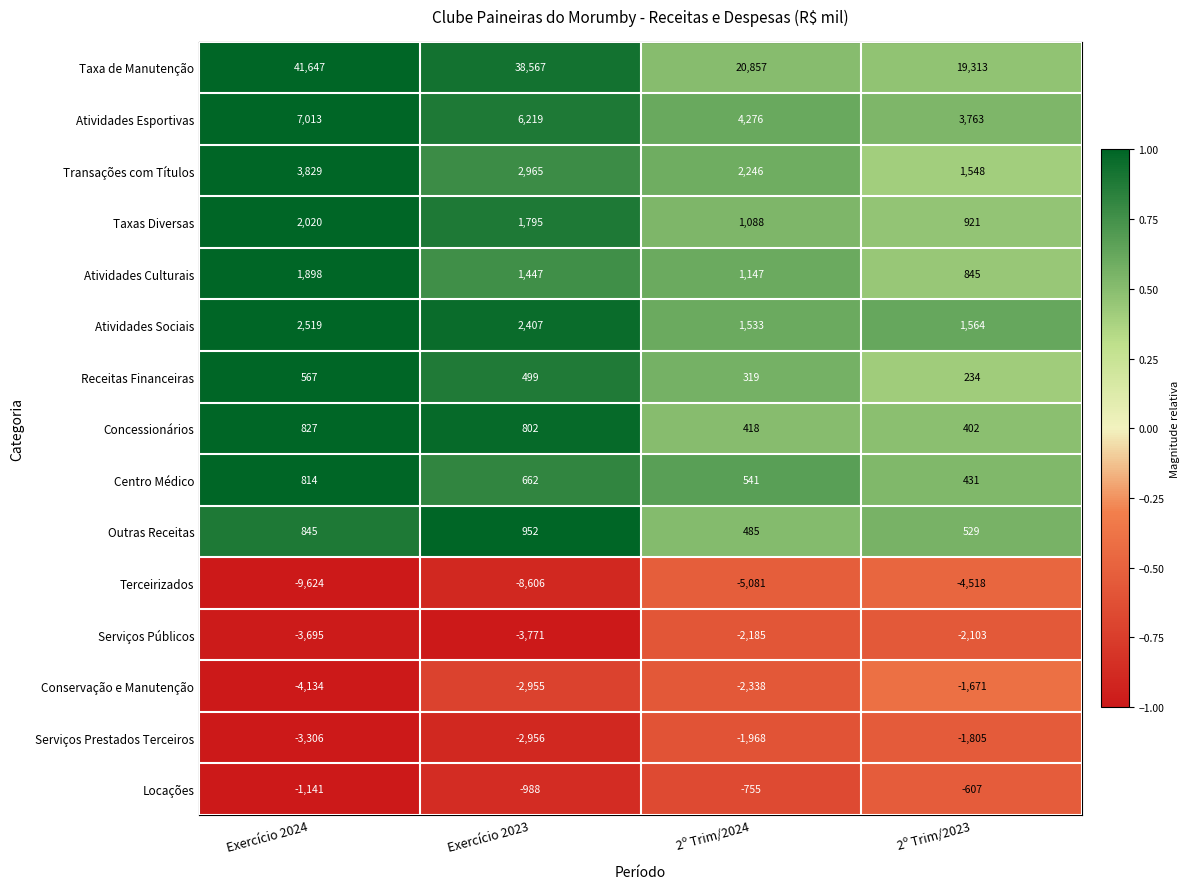

At which category is the sum across all series the highest?

Exercício 2024